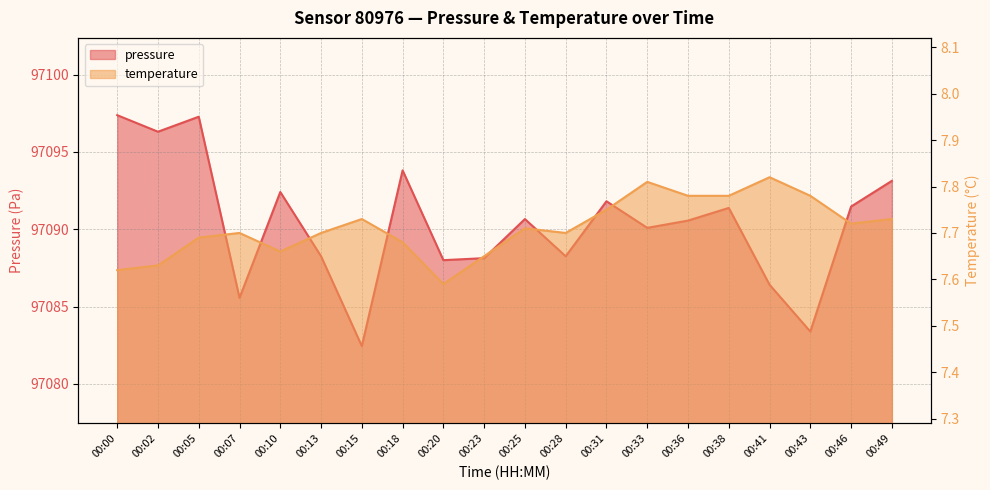

Which series has the widest spread of values?

pressure